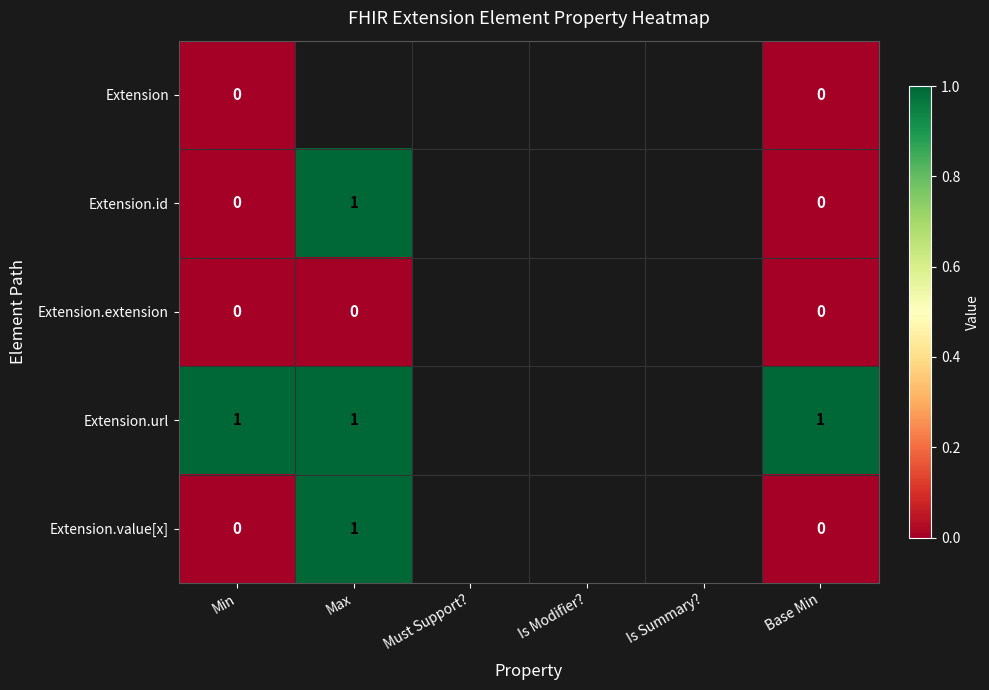

Which series has the widest spread of values?

Extension.id